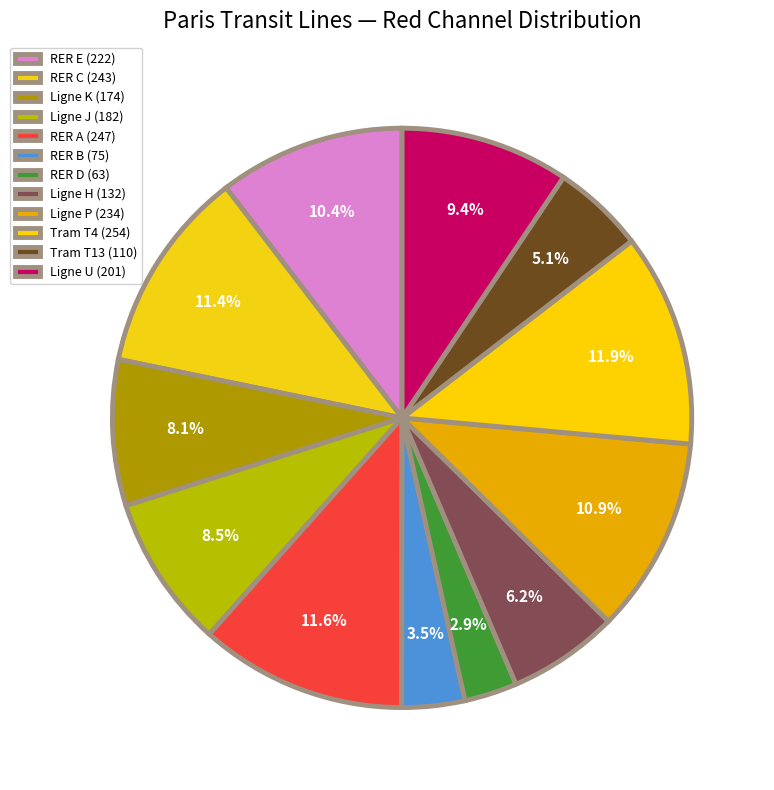

Is there a majority slice in this chart?

No